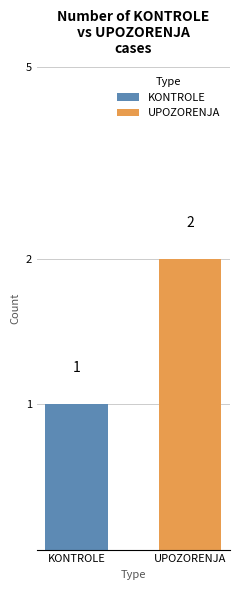

At 14, list the series in order from smallest to largest.

KONTROLE, UPOZORENJA